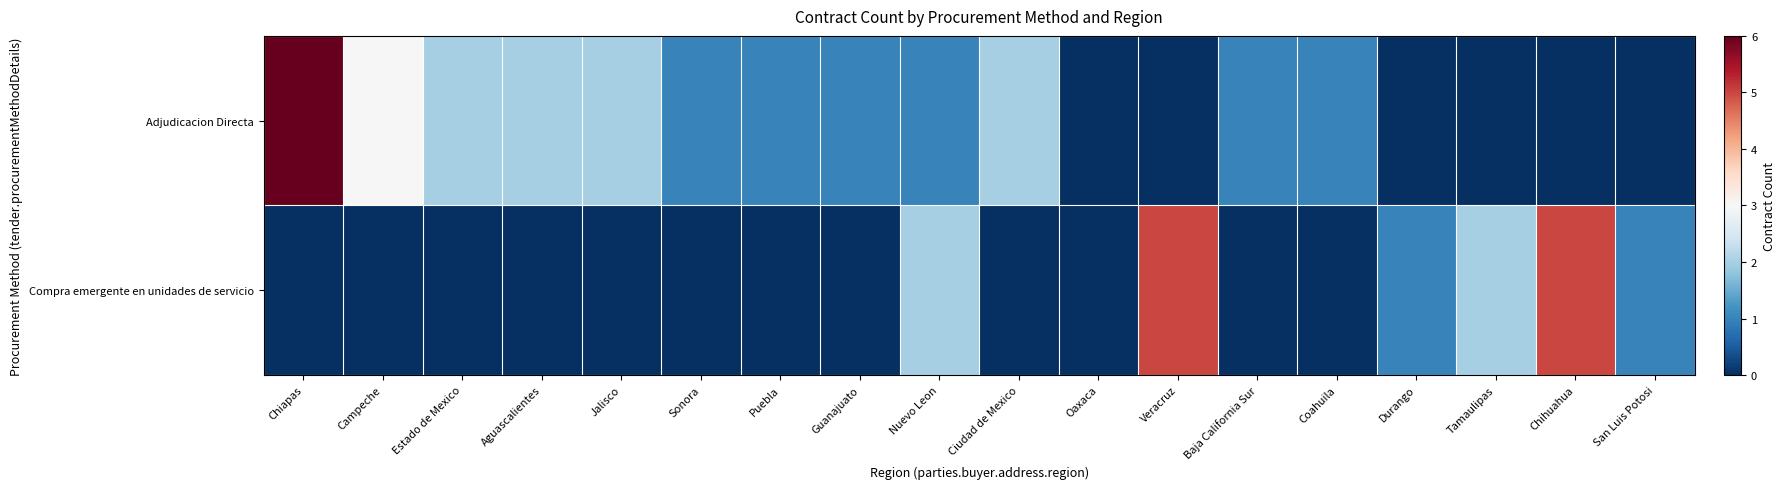

Which series has the largest range (max minus min)?

Adjudicacion Directa